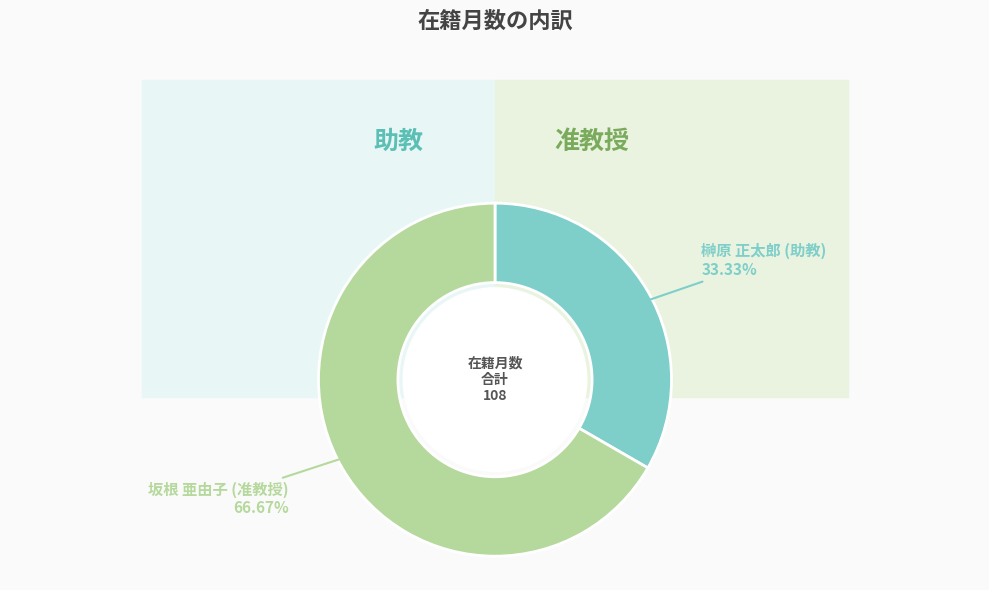

True or false: 榊原 正太郎 (助教) accounts for 33% of the total.

True